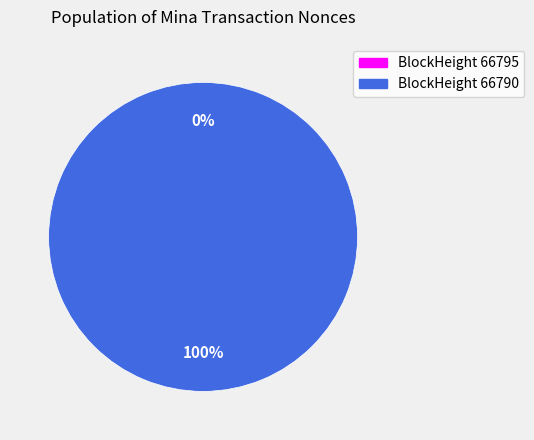

Does 66795 represent more than half of the total?

No